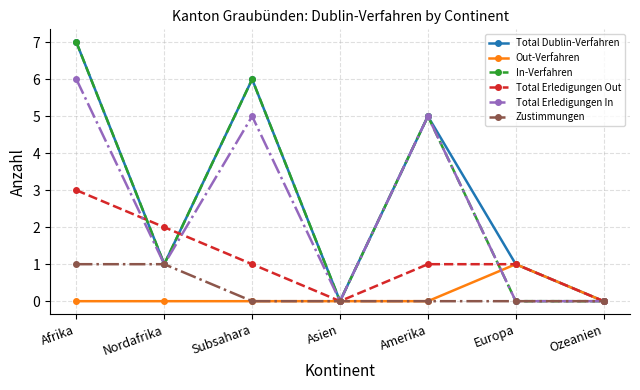

What value does the In-Verfahren series have at Afrika?

7